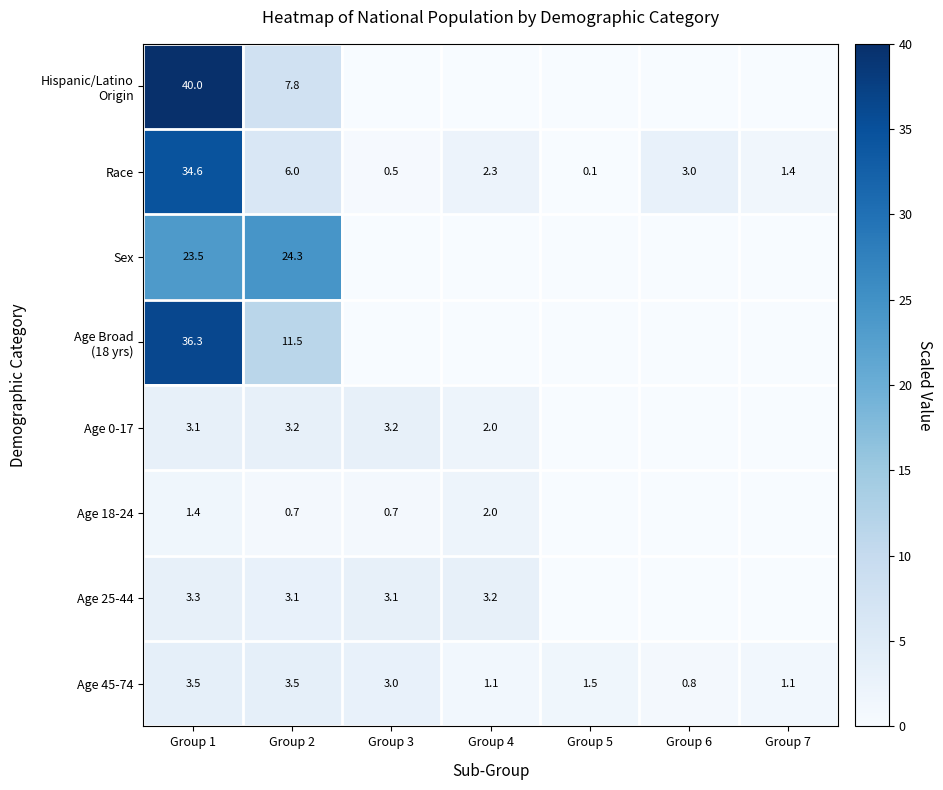

Rank the categories by Race value from highest to lowest.

Group 1, Group 2, Group 6, Group 4, Group 7, Group 3, Group 5